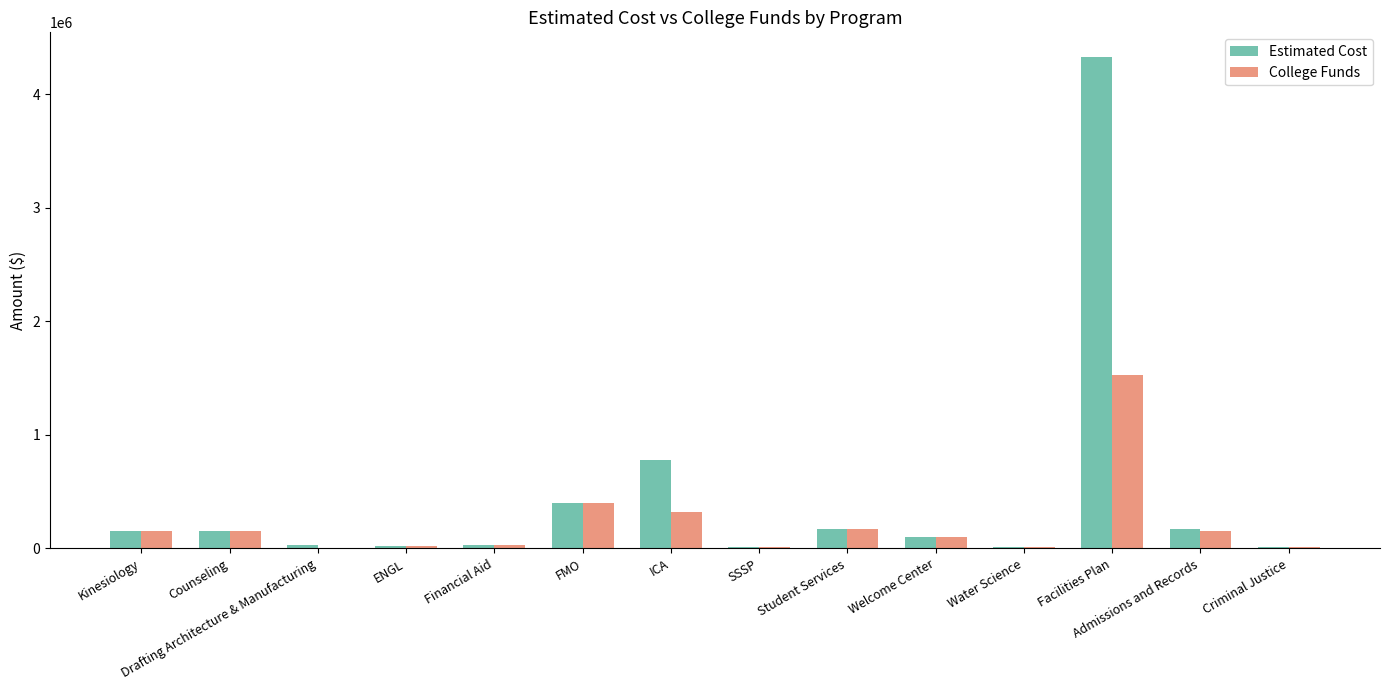

True or false: Estimated Cost has a value of 1251691 at ICA.

False